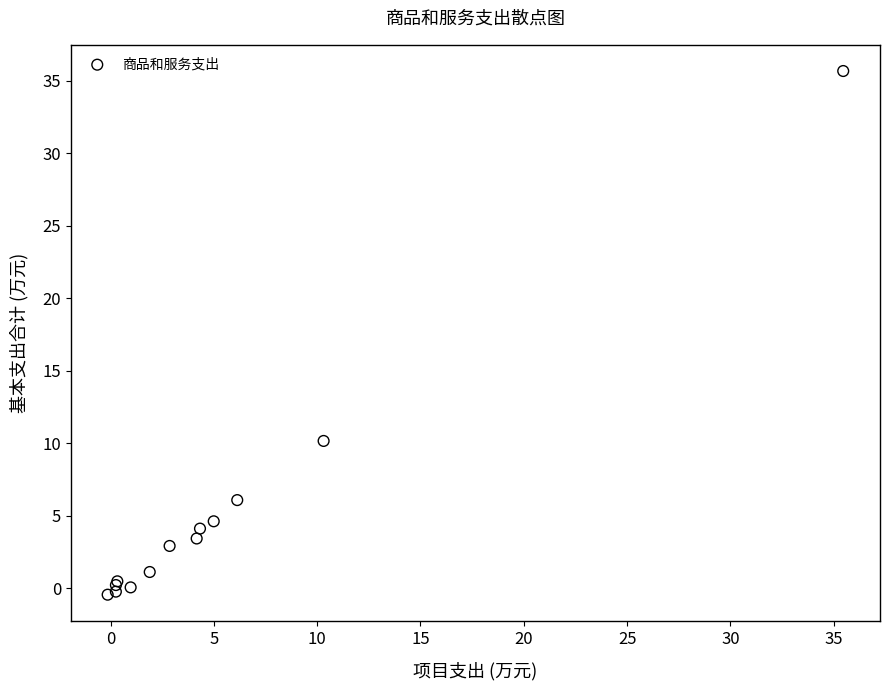

What Y value in the scatter plot is closest to 17?

10.2